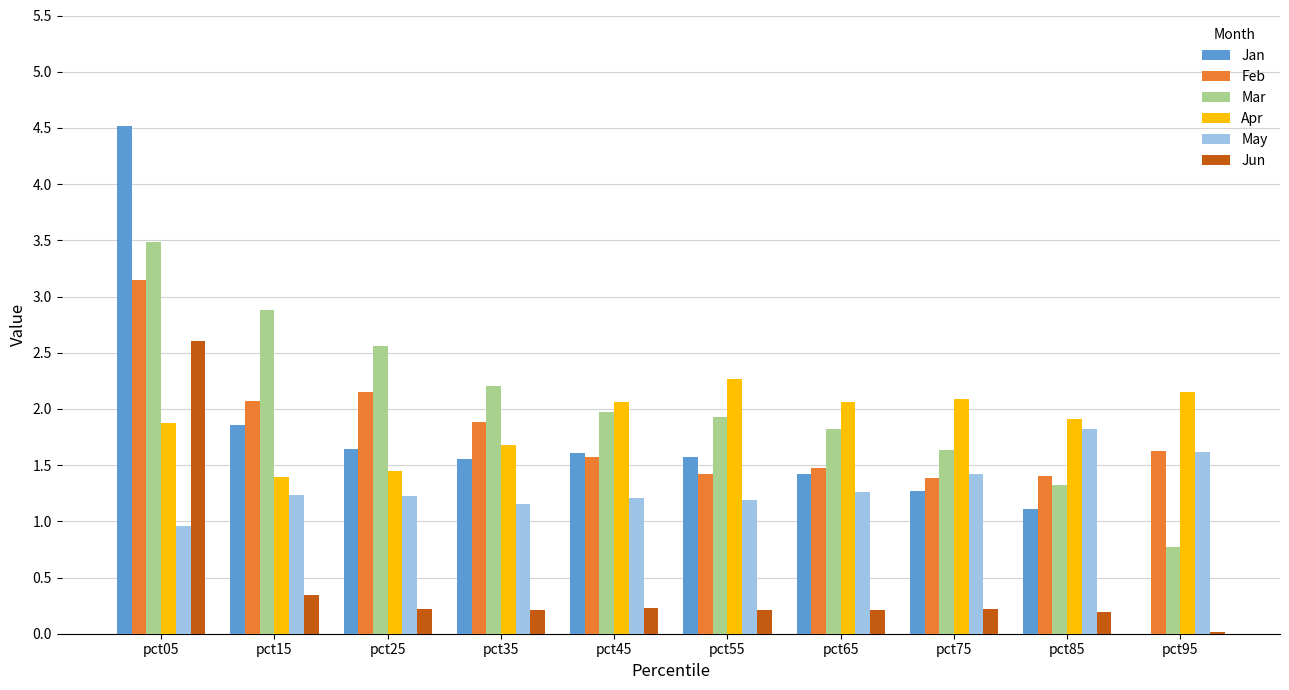

Between pct55 and pct95, which series saw the biggest shift?

Jan